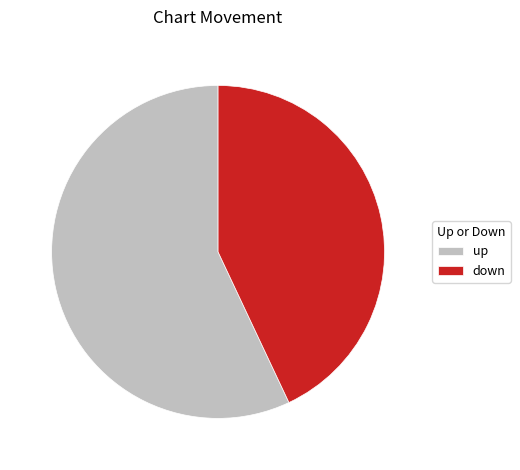

Does up account for over 50% of the chart?

Yes